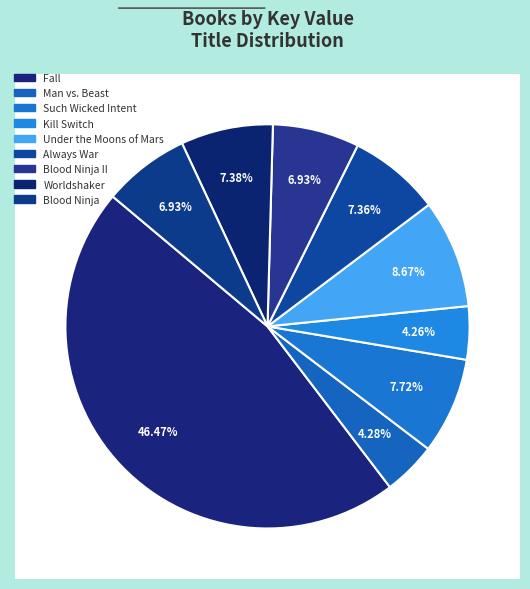

Which slice is the largest?

Fall